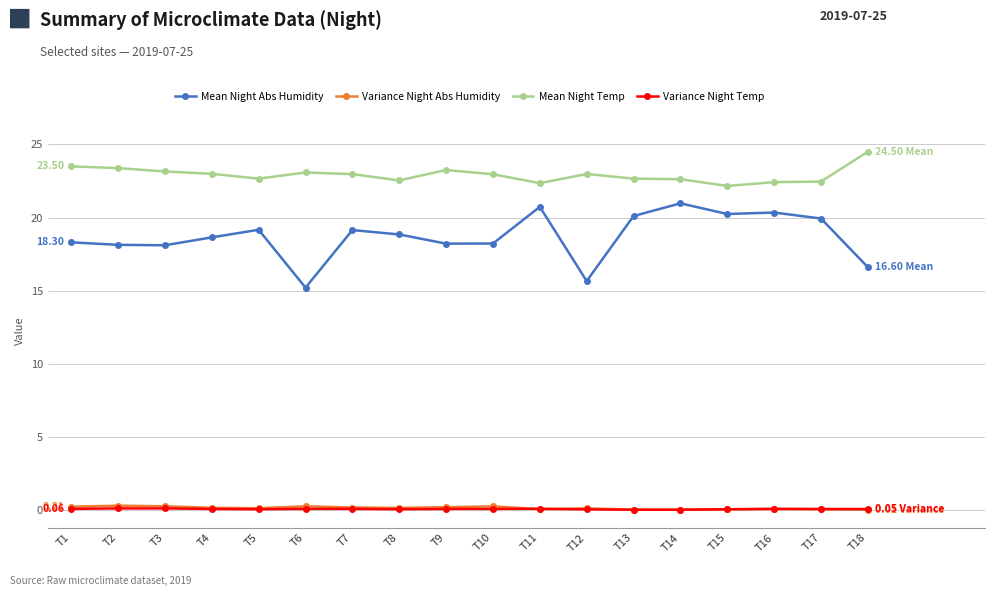

True or false: Mean Night Temp has more than 1 points higher than both neighbors.

True